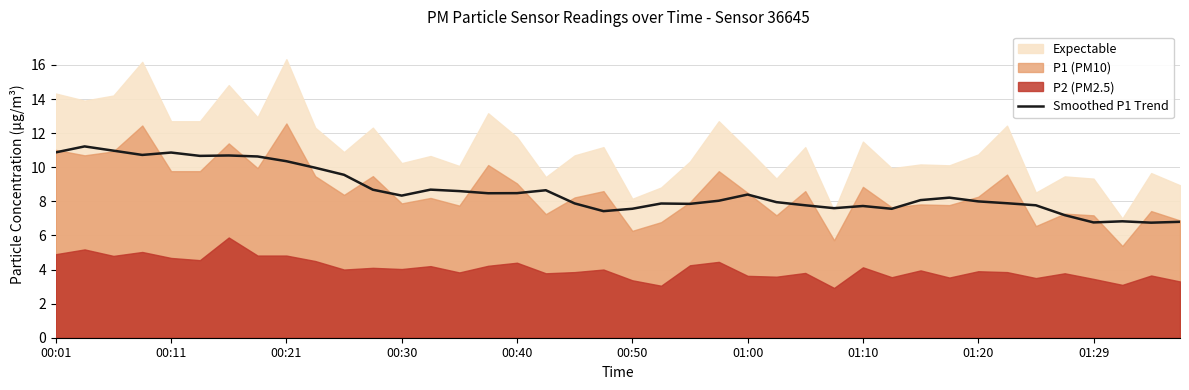

How many points are higher than both their immediate neighbors (excluding endpoints)?

10